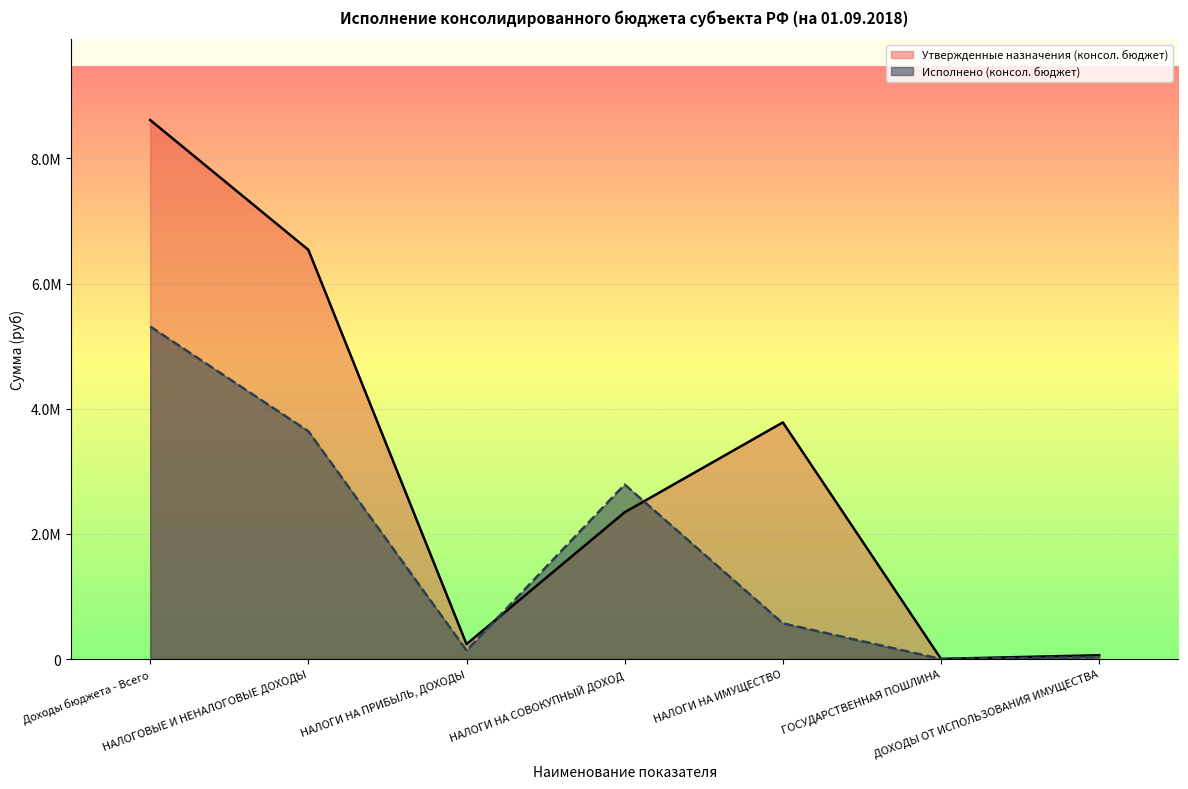

At which label does Исполнено (консол. бюджет) reach its peak?

Доходы бюджета - Всего